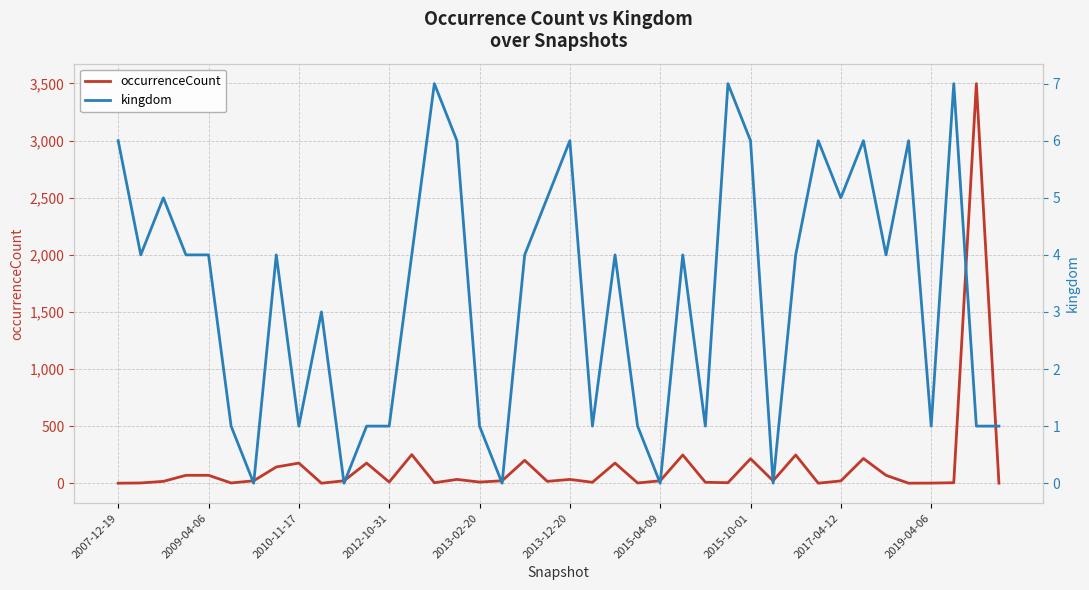

Which series ends up on top after the final intersection of occurrenceCount and kingdom?

occurrenceCount